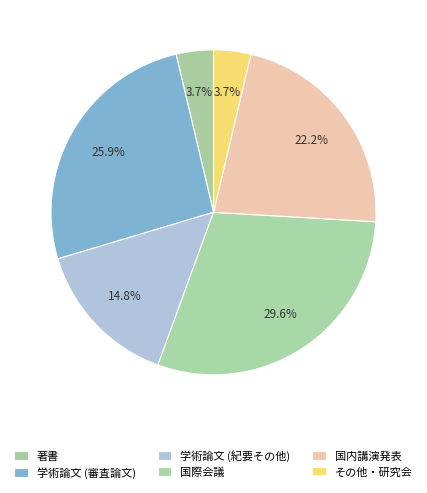

How many segments does this pie chart have?

6